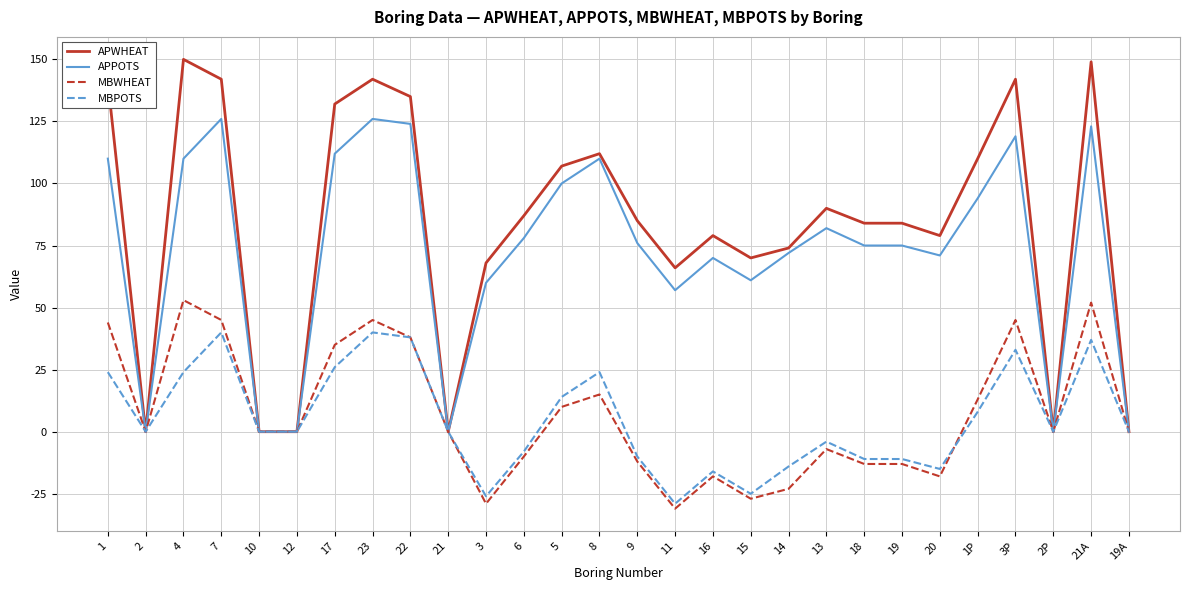

What is the maximum value for APPOTS?

126